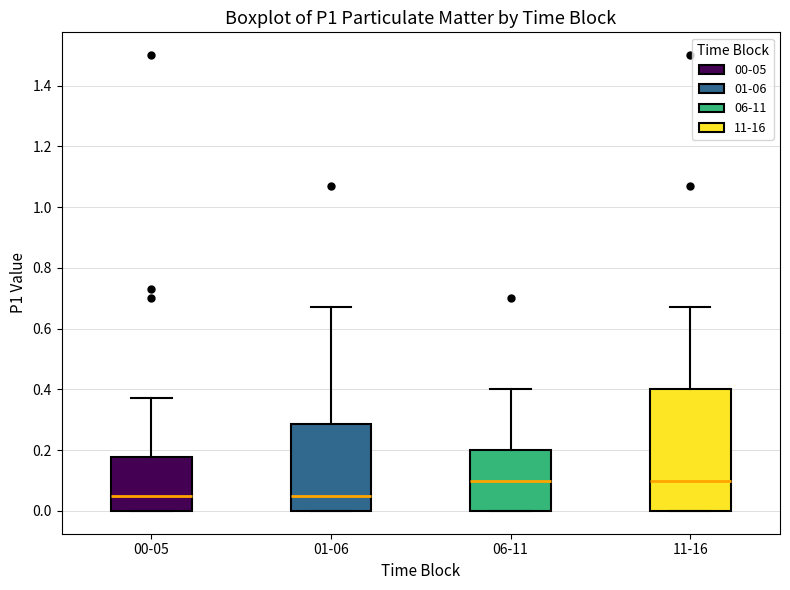

Where is the lower edge of the box for 06-11 on the y-axis? The values are not printed on the chart, so give them approximately, as read against the axis.

0.00